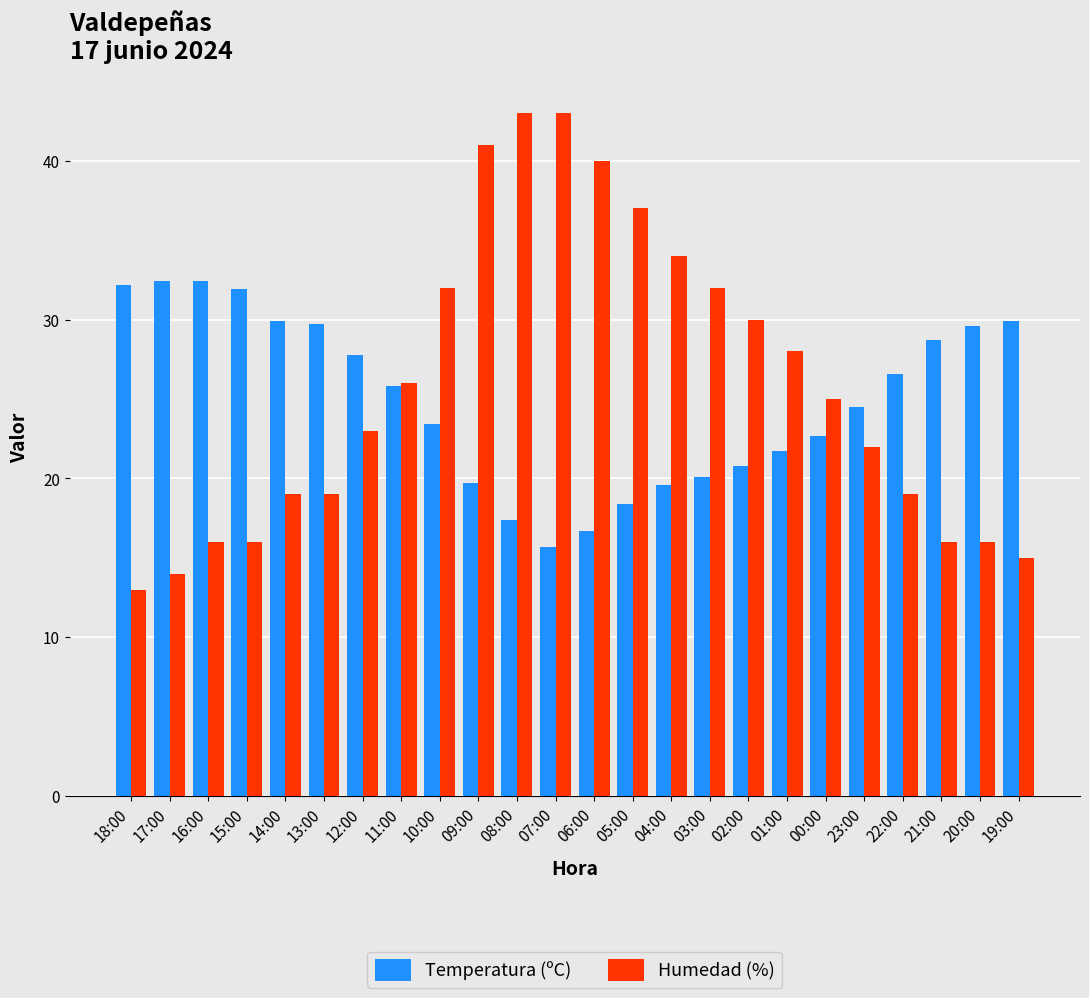

Rank the series by their maximum value, from lowest to highest.

Temperatura (ºC), Humedad (%)